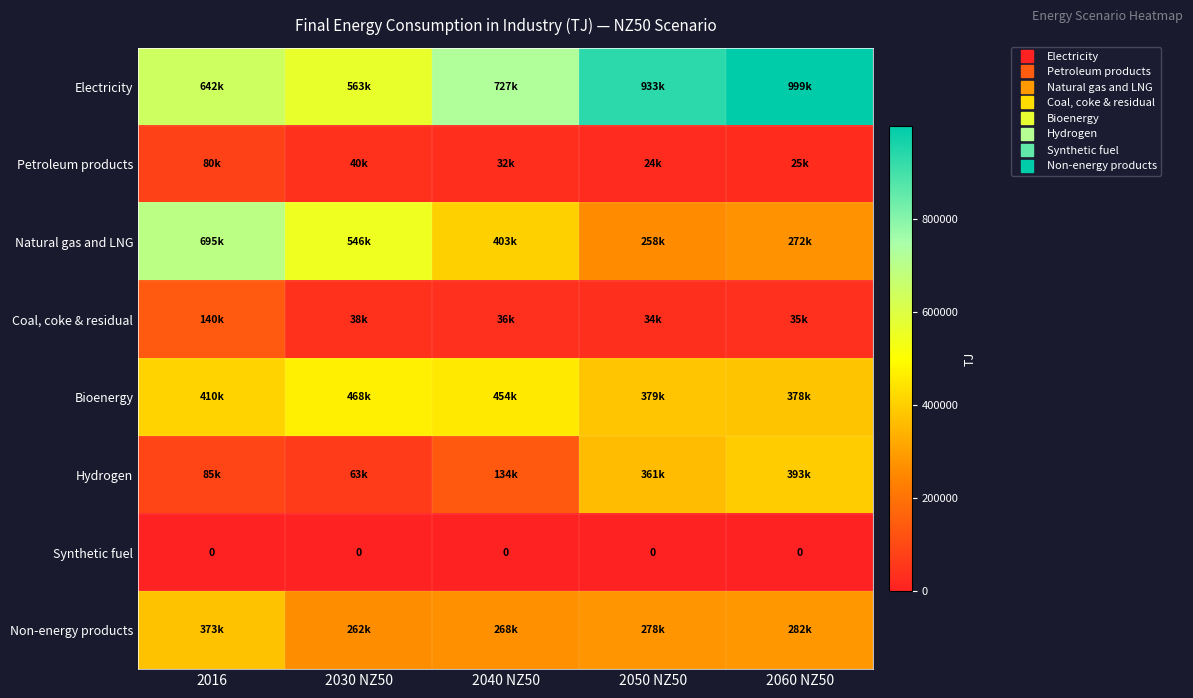

What is the sum of the Coal, coke & residual values at 2016 and 2050 NZ50?

174199.0